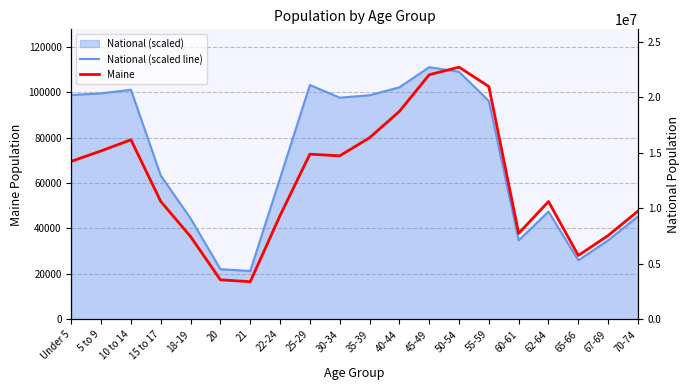

The National (scaled line) series shows 62114.7 at 22-24. True or false?

True